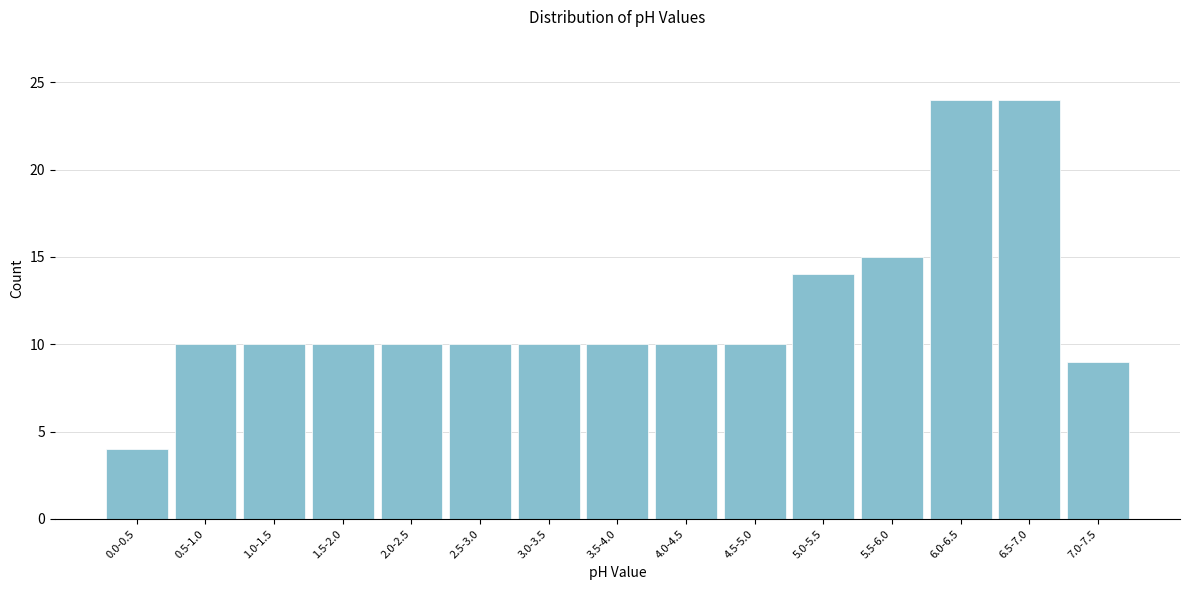

Reading left to right, extract all data points from this chart.

0.0-0.5=4	0.5-1.0=10	1.0-1.5=10	1.5-2.0=10	2.0-2.5=10	2.5-3.0=10	3.0-3.5=10	3.5-4.0=10	4.0-4.5=10	4.5-5.0=10	5.0-5.5=14	5.5-6.0=15	6.0-6.5=24	6.5-7.0=24	7.0-7.5=9